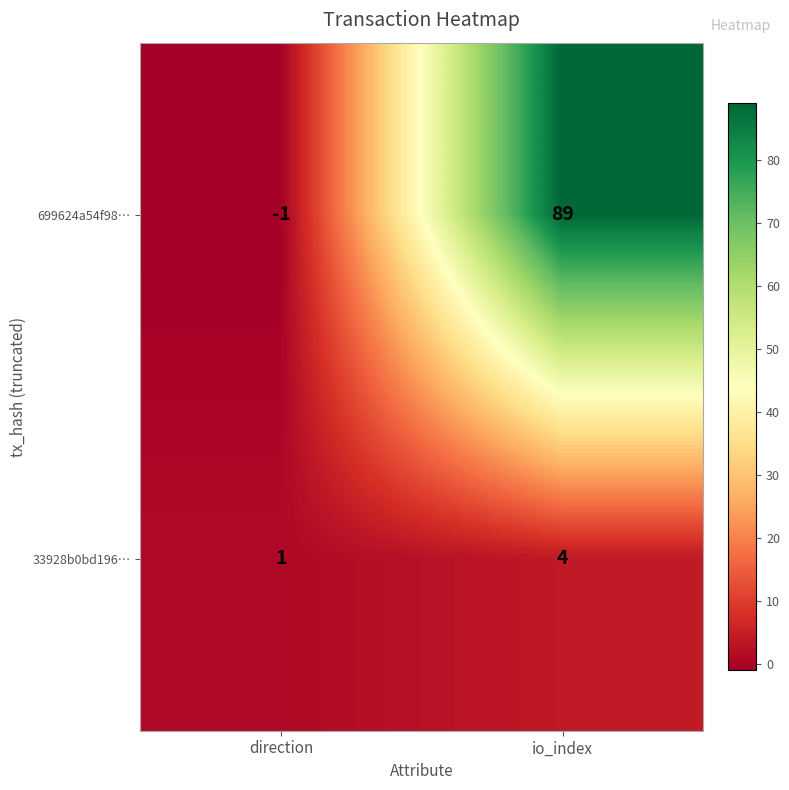

Reading left to right, list all the values displayed in this chart.

699624a54f98…: -1	89
33928b0bd196…: 1	4